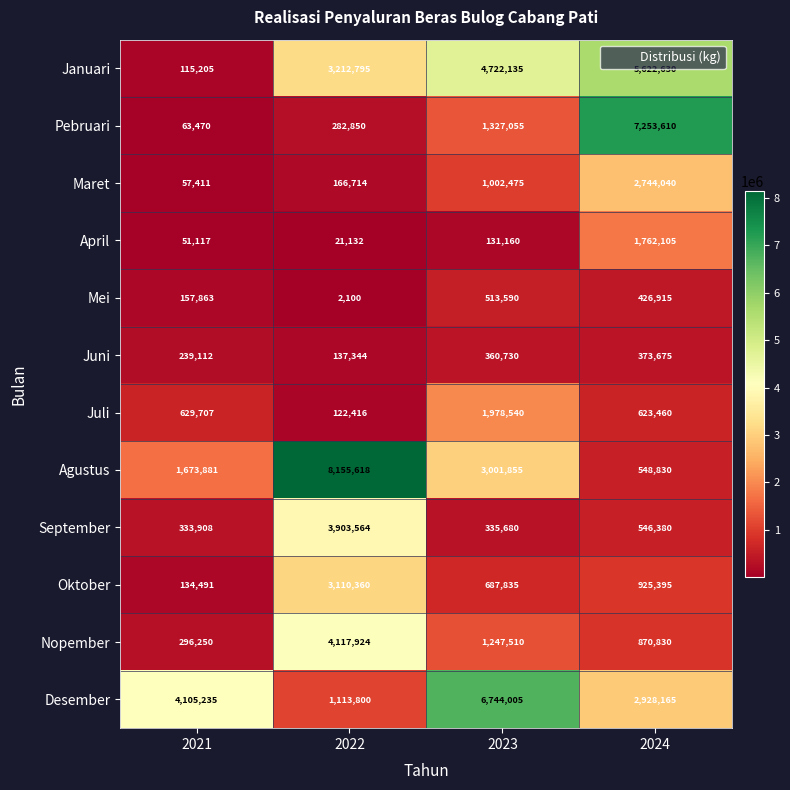

How many series are shown in this chart?

12